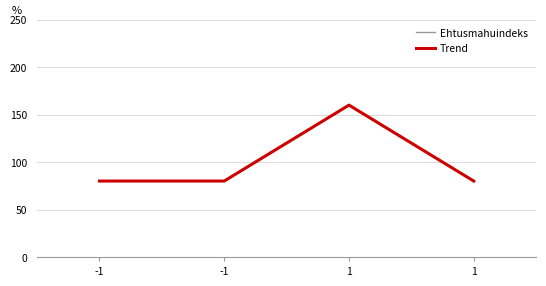

The value of Trend at 1 is 90. True or false?

False